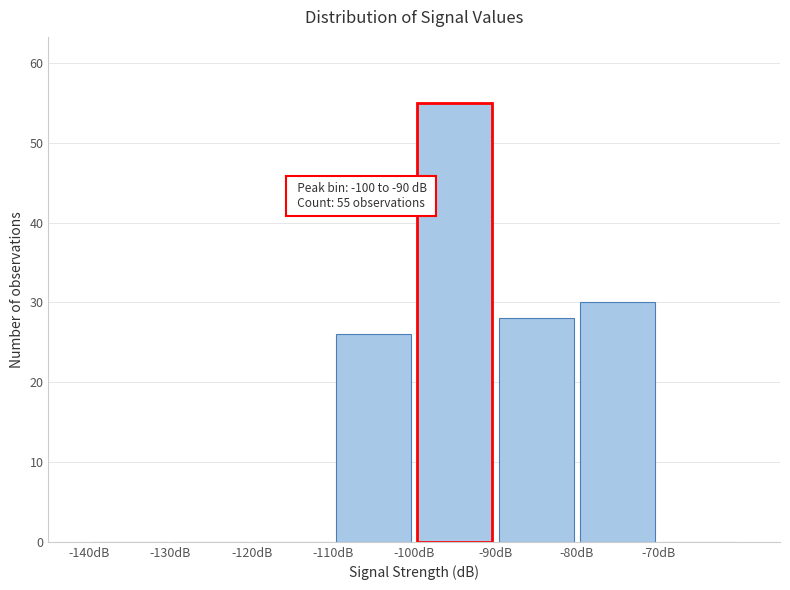

Which range on the x-axis has the tallest bar?

-100 to -90